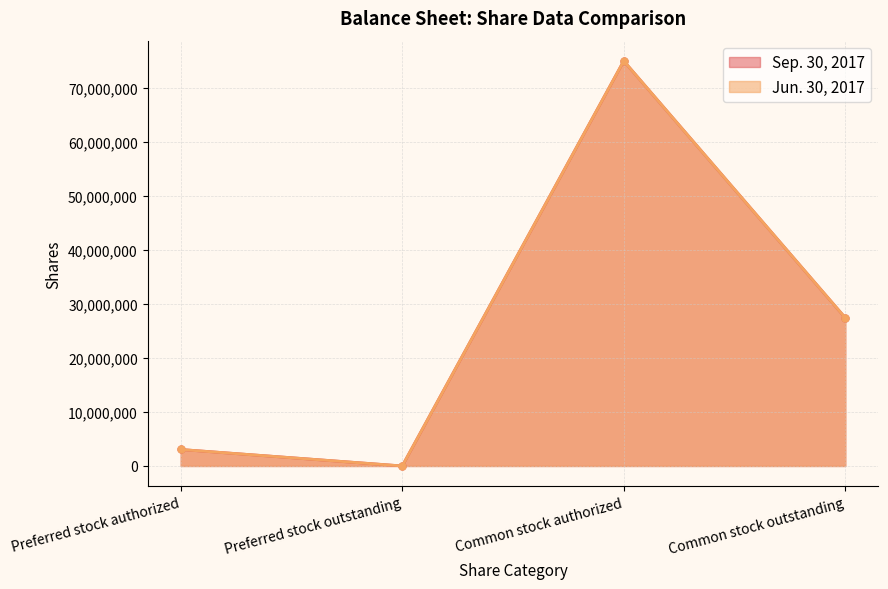

What is the average value of the Jun. 30, 2017 series?

26374606